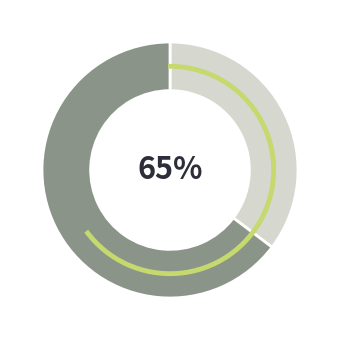

Is it true that Обед is 65% of the pie?

True